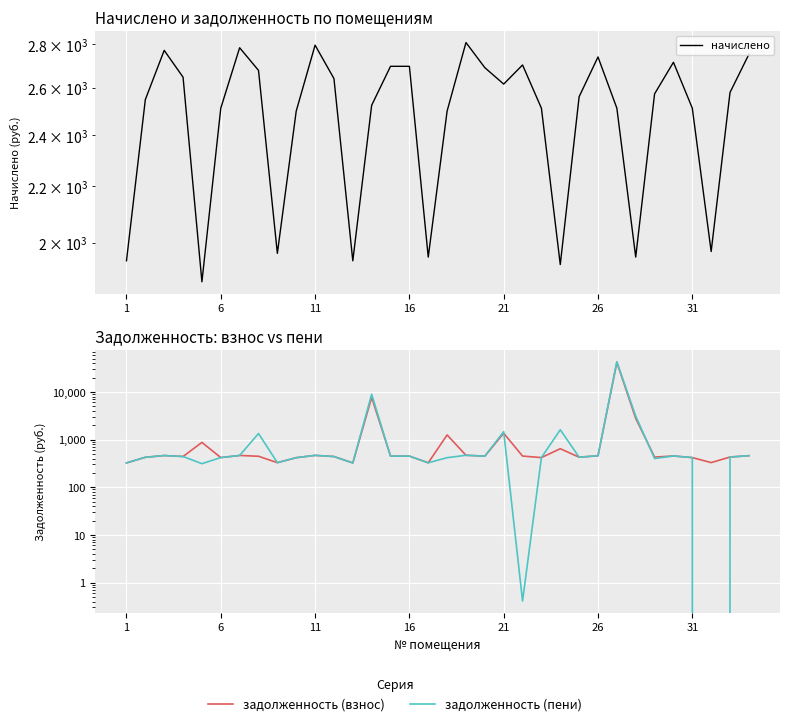

Rank the series by their average value, from highest to lowest.

начислено, задолженность (пени), задолженность (взнос)